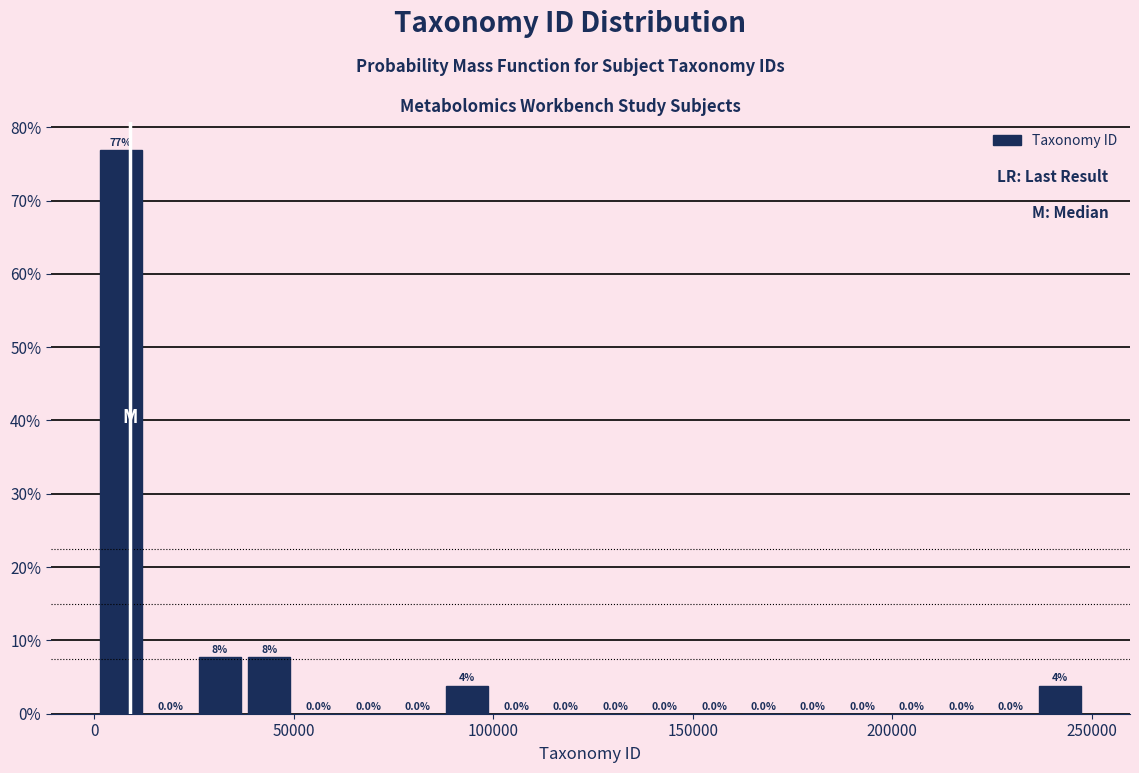

Around what value on the x-axis is the tallest bar? Give the approximate position of its centre, as read against the axis.

5000